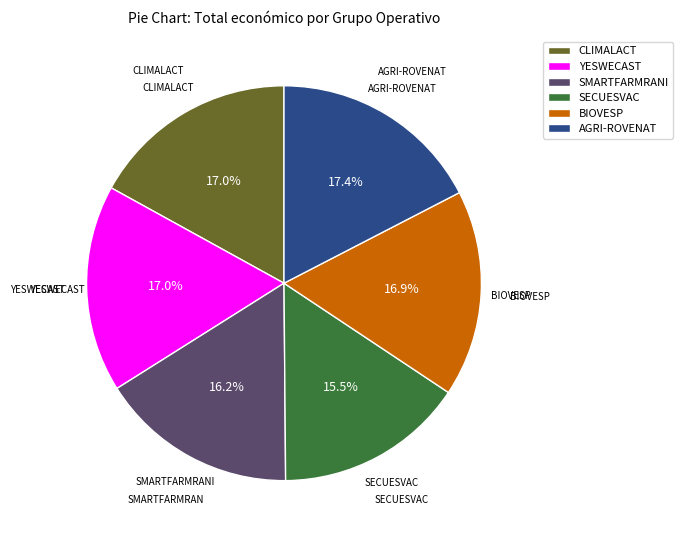

True or false: YESWECAST accounts for 17% of the total.

True